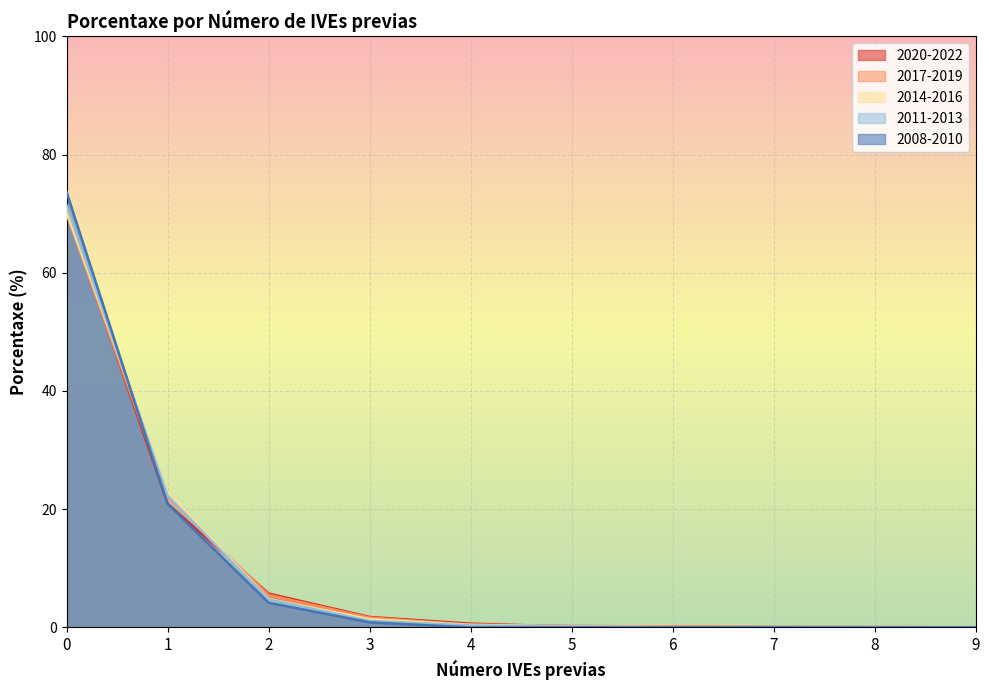

After their last crossing, which series has the higher values: 2014-2016 or 2017-2019?

2017-2019